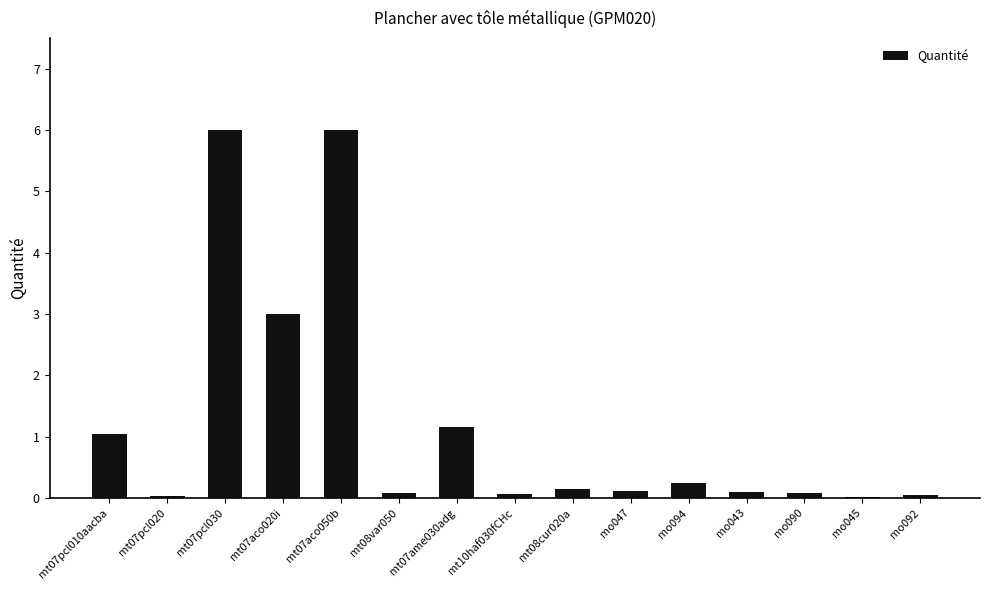

What is the greatest value displayed?

6.0